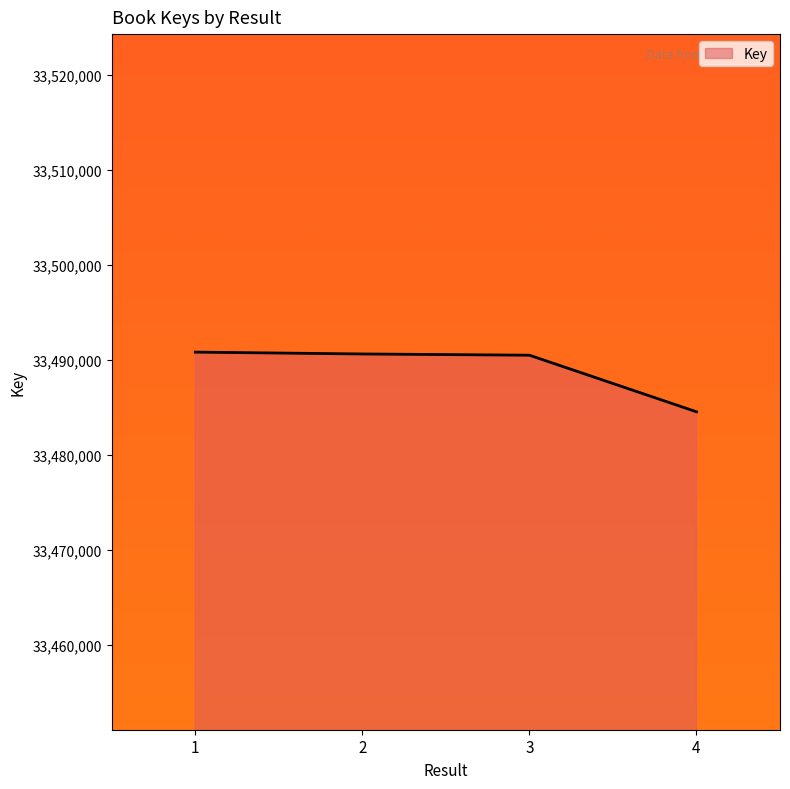

What is the average value?

33489144